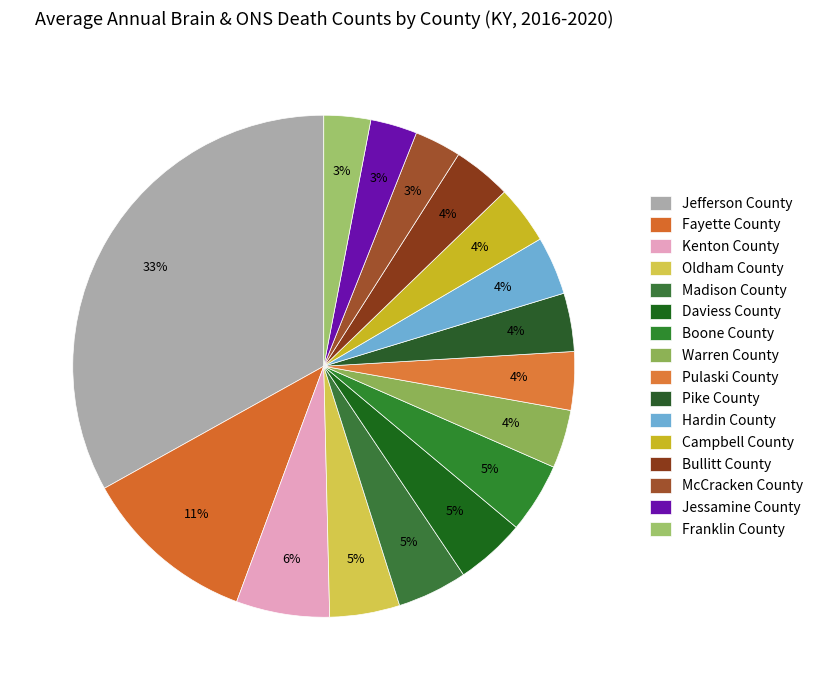

Rank the categories by value from lowest to highest.

McCracken County, Jessamine County, Franklin County, Warren County, Pulaski County, Pike County, Hardin County, Campbell County, Bullitt County, Oldham County, Madison County, Daviess County, Boone County, Kenton County, Fayette County, Jefferson County